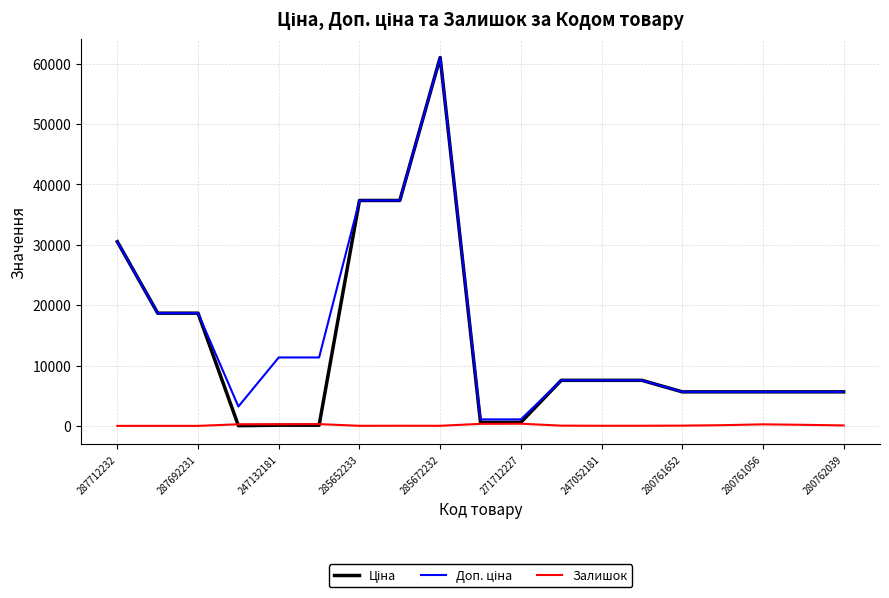

Is this an area chart (filled region under the line)?

No